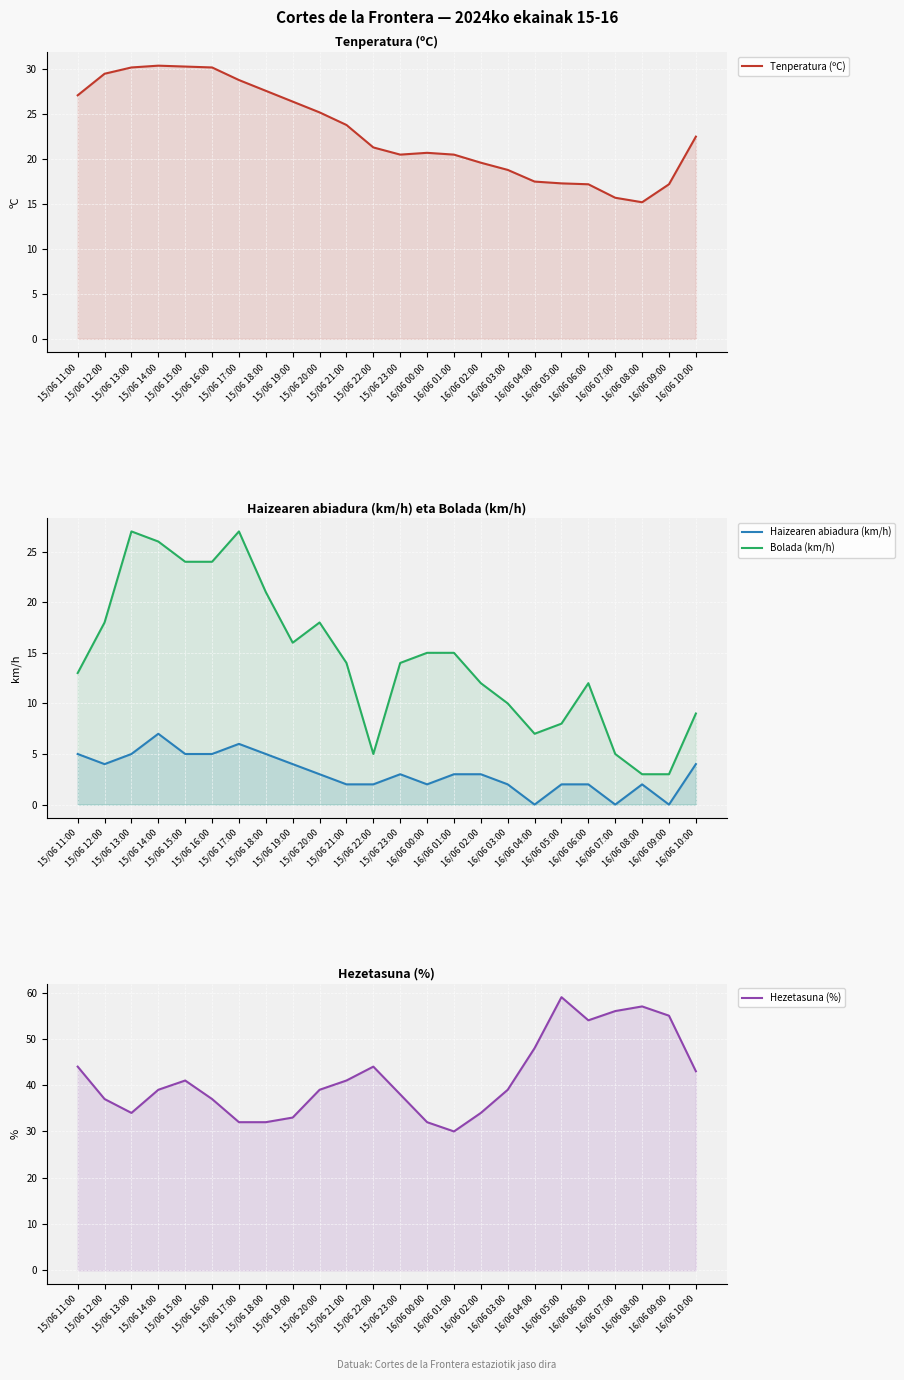

Rank the series by their maximum value, from highest to lowest.

Hezetasuna (%), Tenperatura (ºC), Bolada (km/h), Haizearen abiadura (km/h)